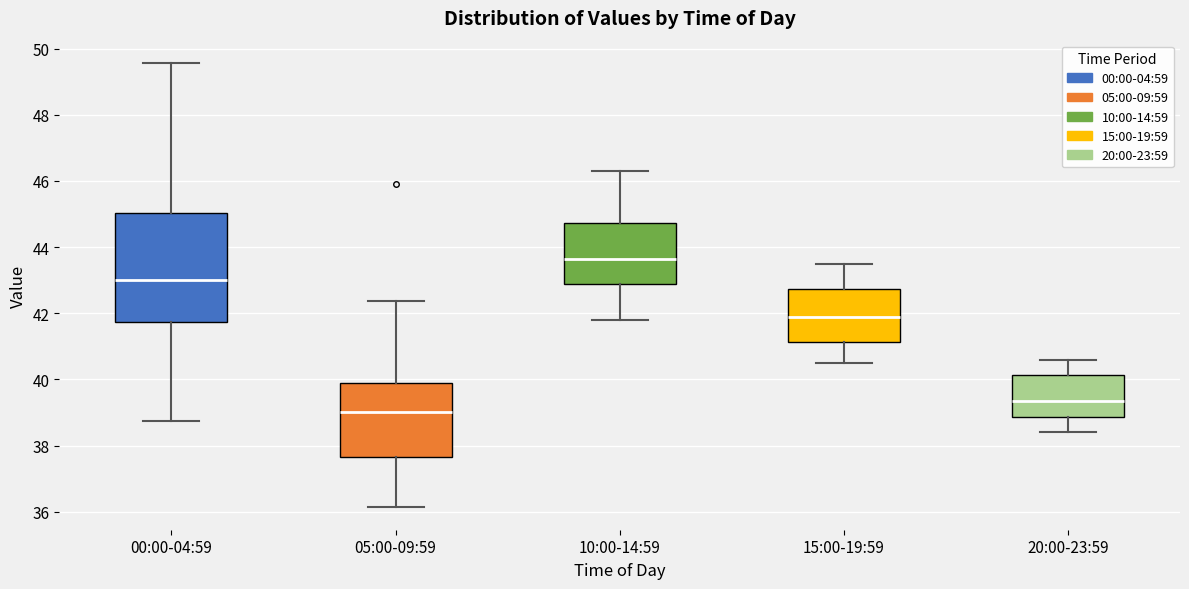

Reading left to right, read every box against the y-axis: the position of its median line, the range the box covers, and the ends of its whiskers. The values are not printed on the chart, so give them approximately, as read against the axis.

00:00-04:59: median 43.0, box 41.8 to 45.0, whiskers 38.8 to 49.6
05:00-09:59: median 39.0, box 37.6 to 40.0, whiskers 36.2 to 42.4
10:00-14:59: median 43.6, box 42.8 to 44.8, whiskers 41.8 to 46.4
15:00-19:59: median 42.0, box 41.2 to 42.8, whiskers 40.6 to 43.6
20:00-23:59: median 39.4, box 38.8 to 40.2, whiskers 38.4 to 40.6